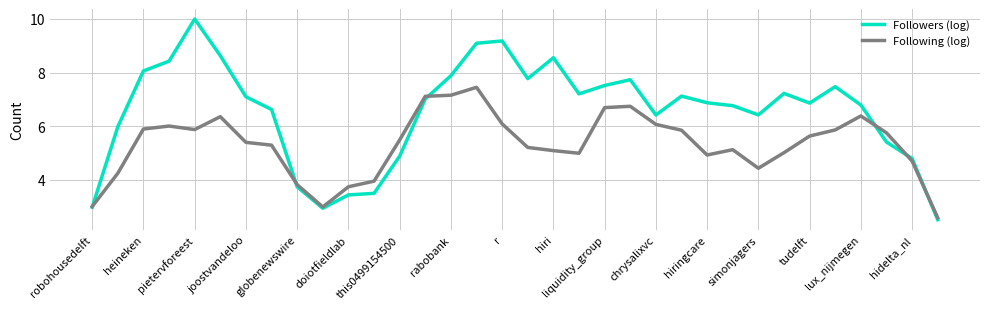

Rank the series by their maximum value, from lowest to highest.

Following (log), Followers (log)